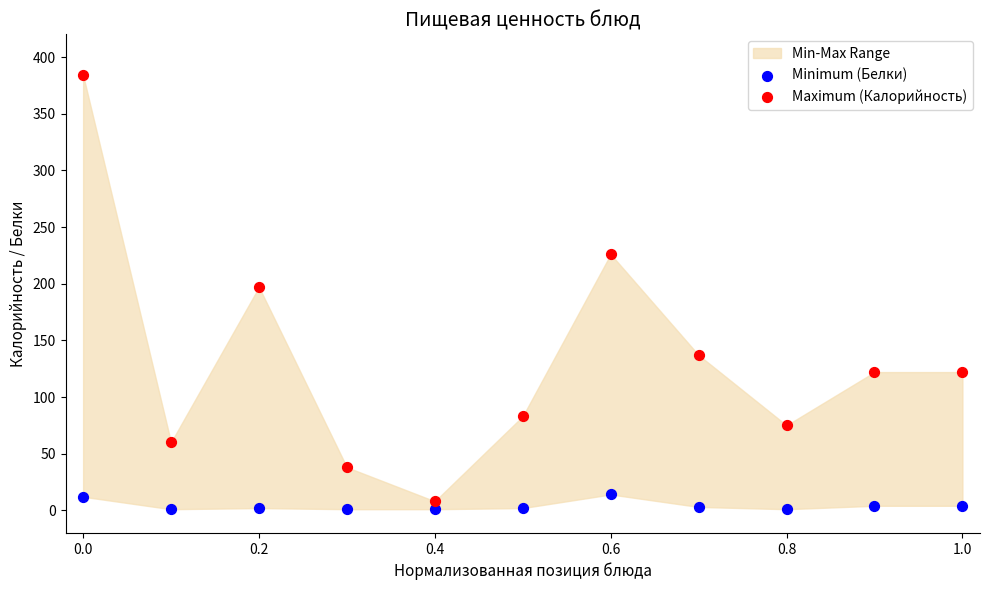

Which series has the largest Y range (max minus min)?

Maximum (Калорийность)